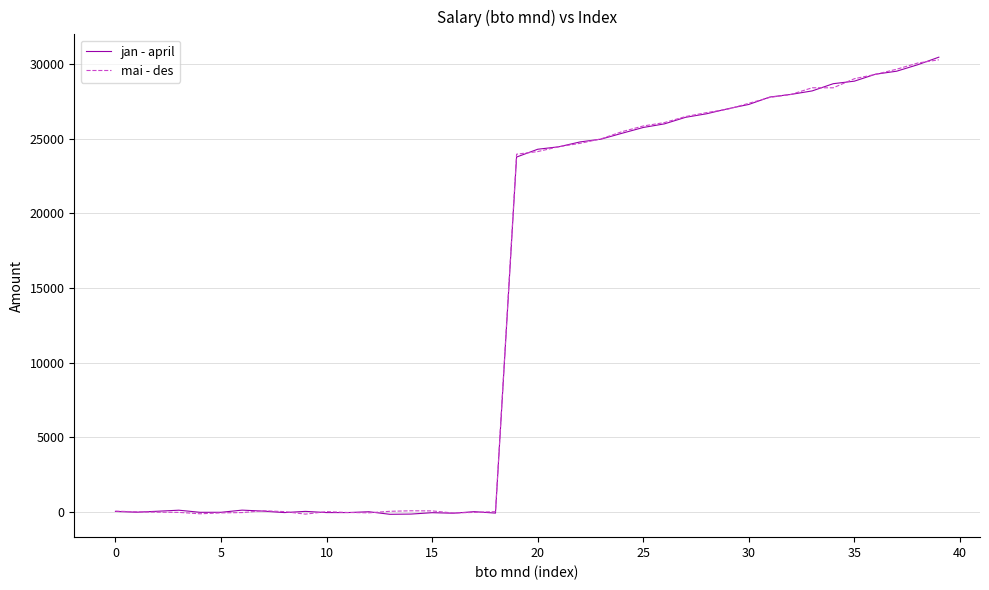

What is the highest value of the mai - des series?

30282.7